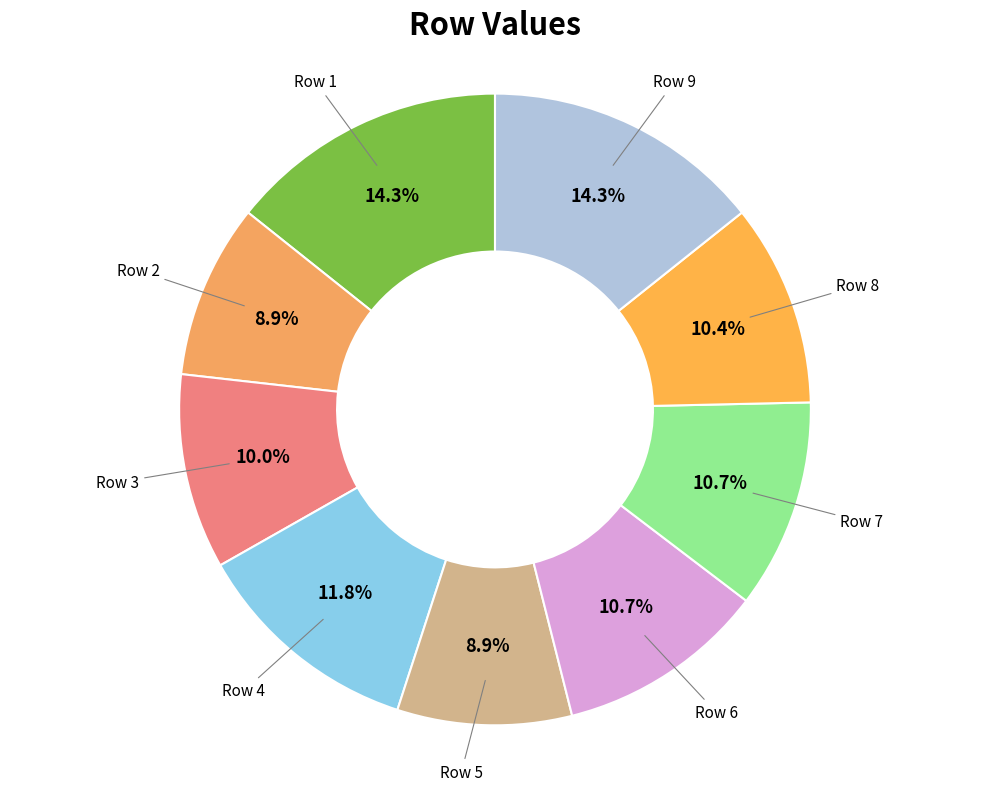

Rank the categories by value from lowest to highest.

2, 5, 3, 8, 6, 7, 4, 1, 9